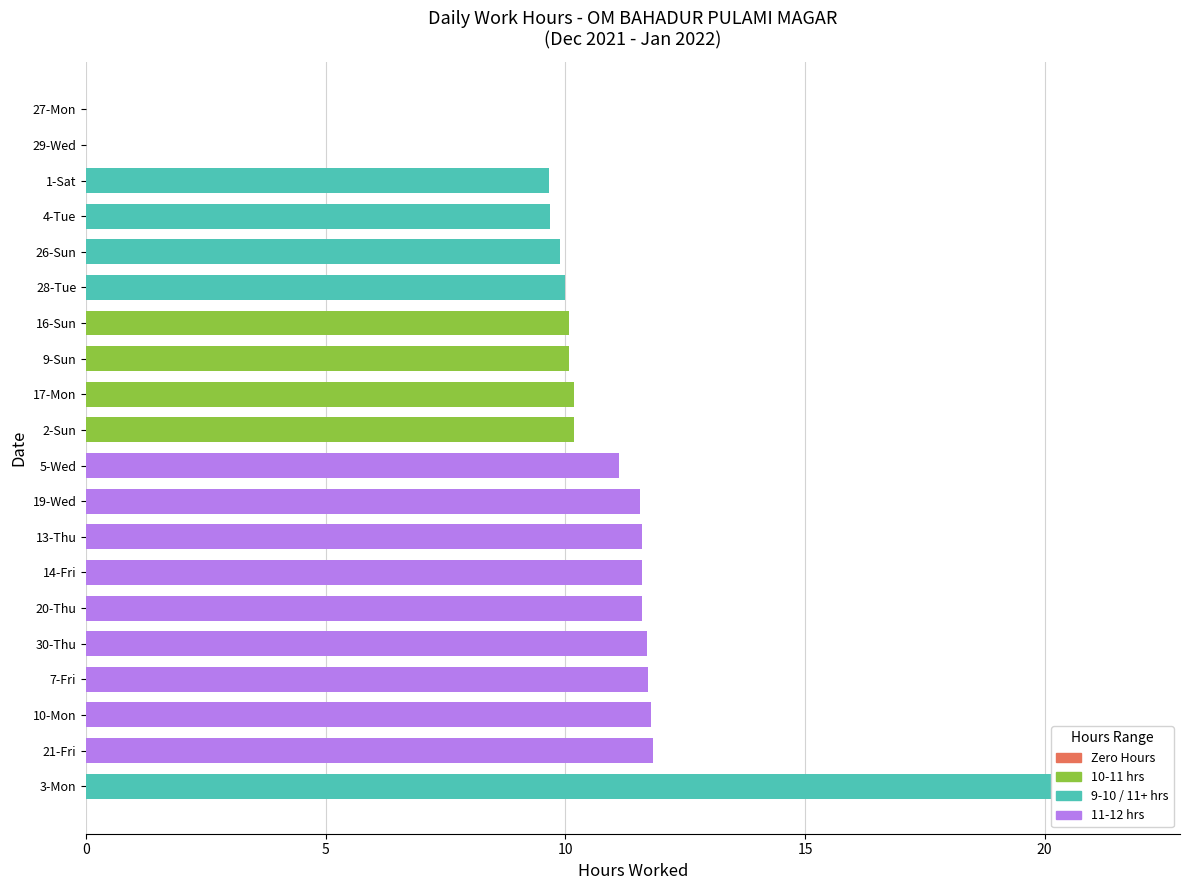

The value at 9-Sun is 10.1. True or false?

True